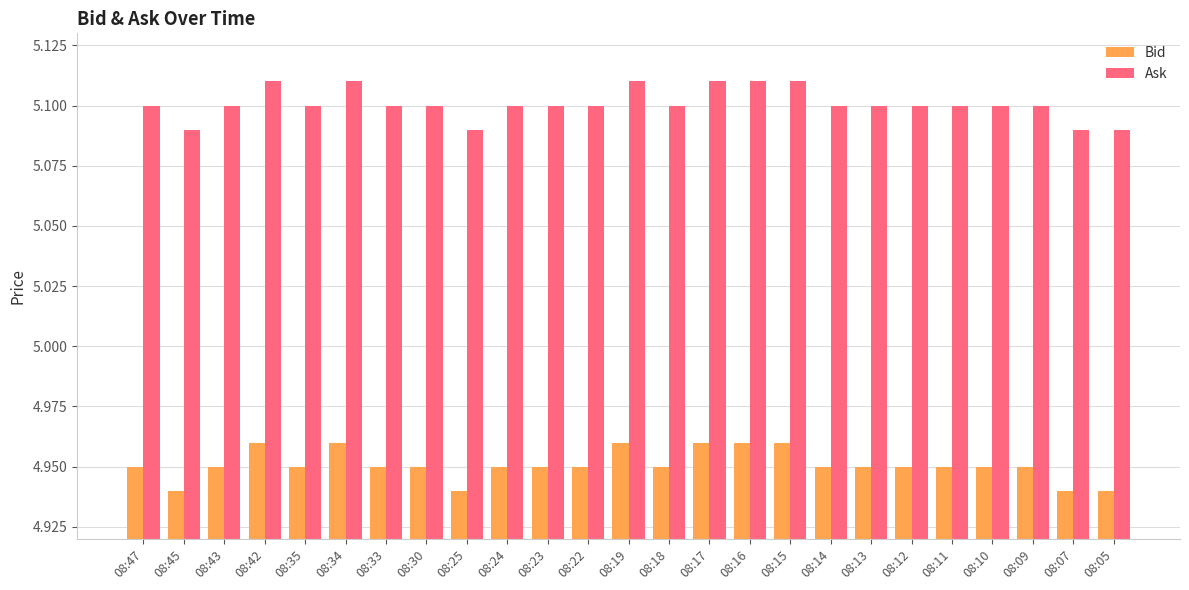

Which series has the largest total across all categories?

Ask